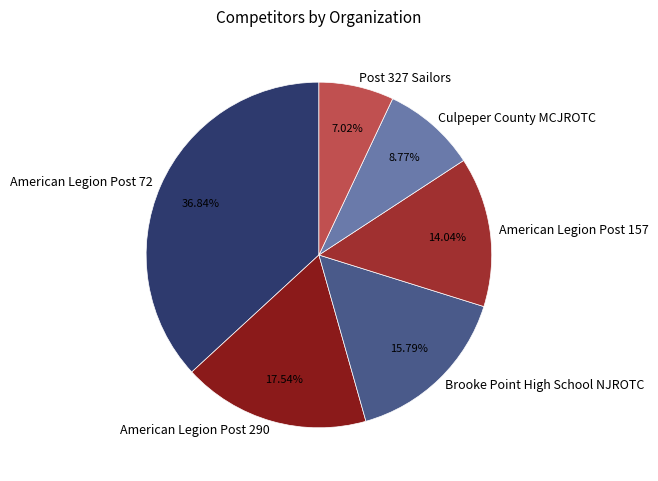

To the nearest percent, what percentage of the pie is American Legion Post 157?

14%